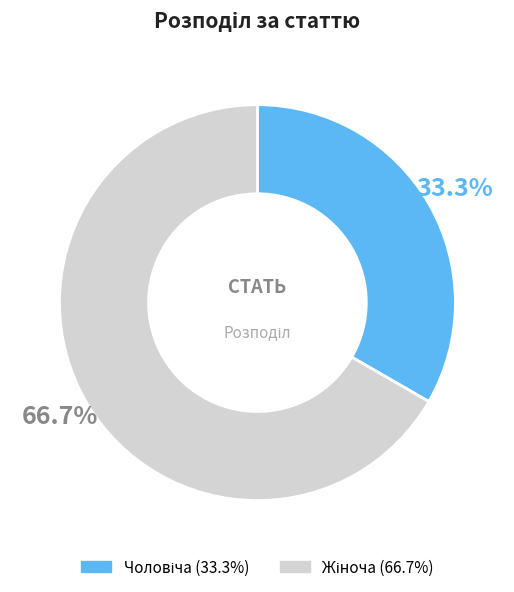

Is there any slice that represents more than half of the pie?

Yes